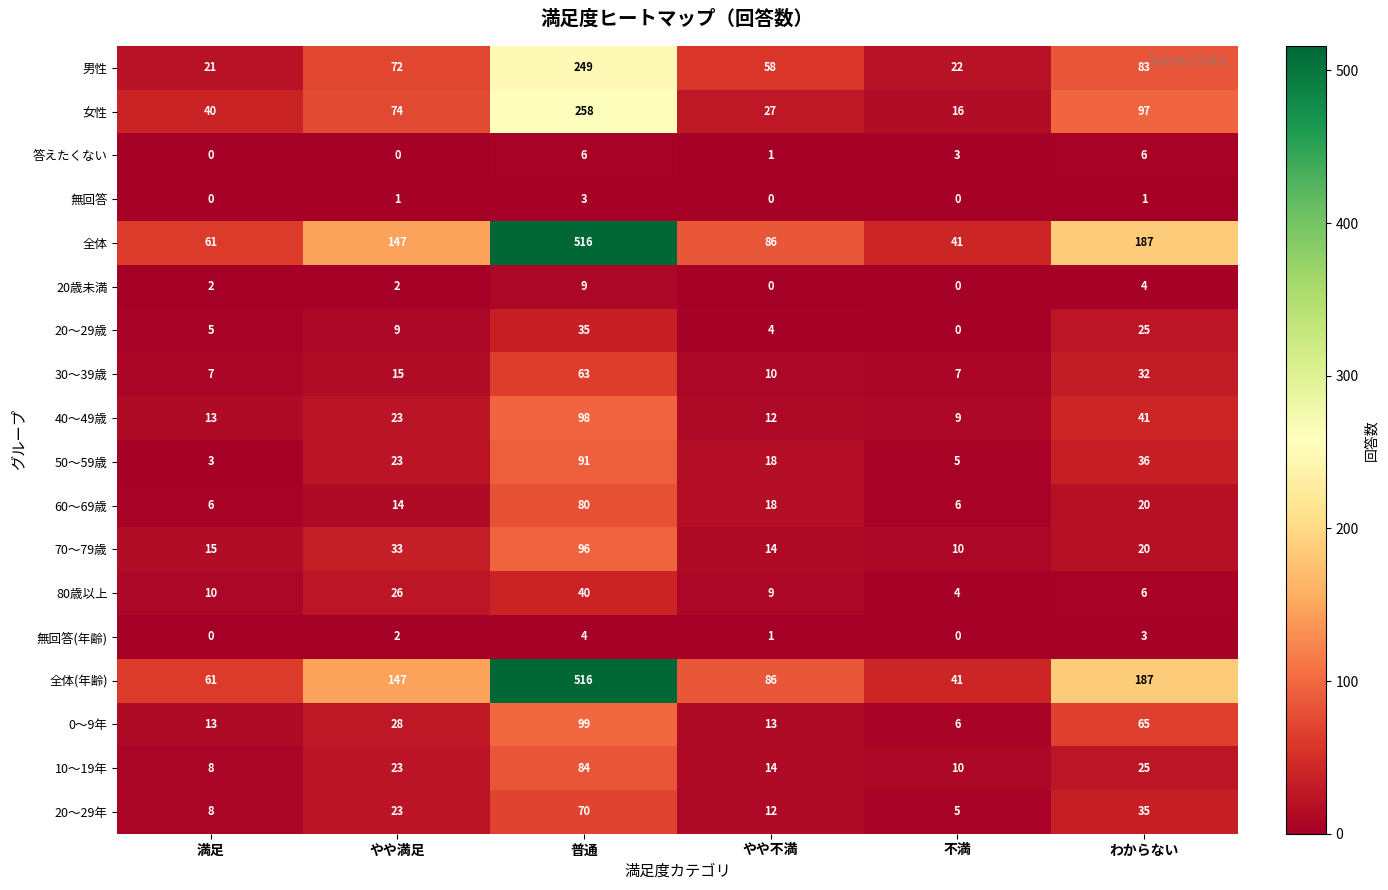

What is the difference between the maximum and minimum values in the 無回答 series?

3